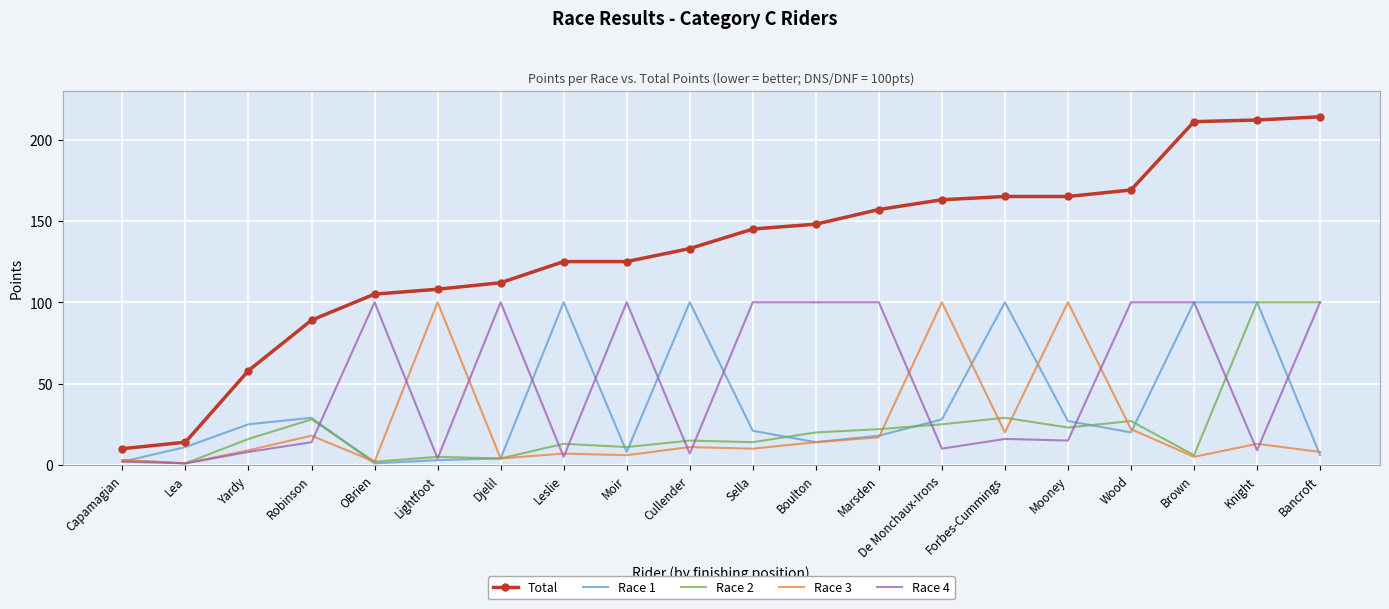

What position from the right is Moir?

12